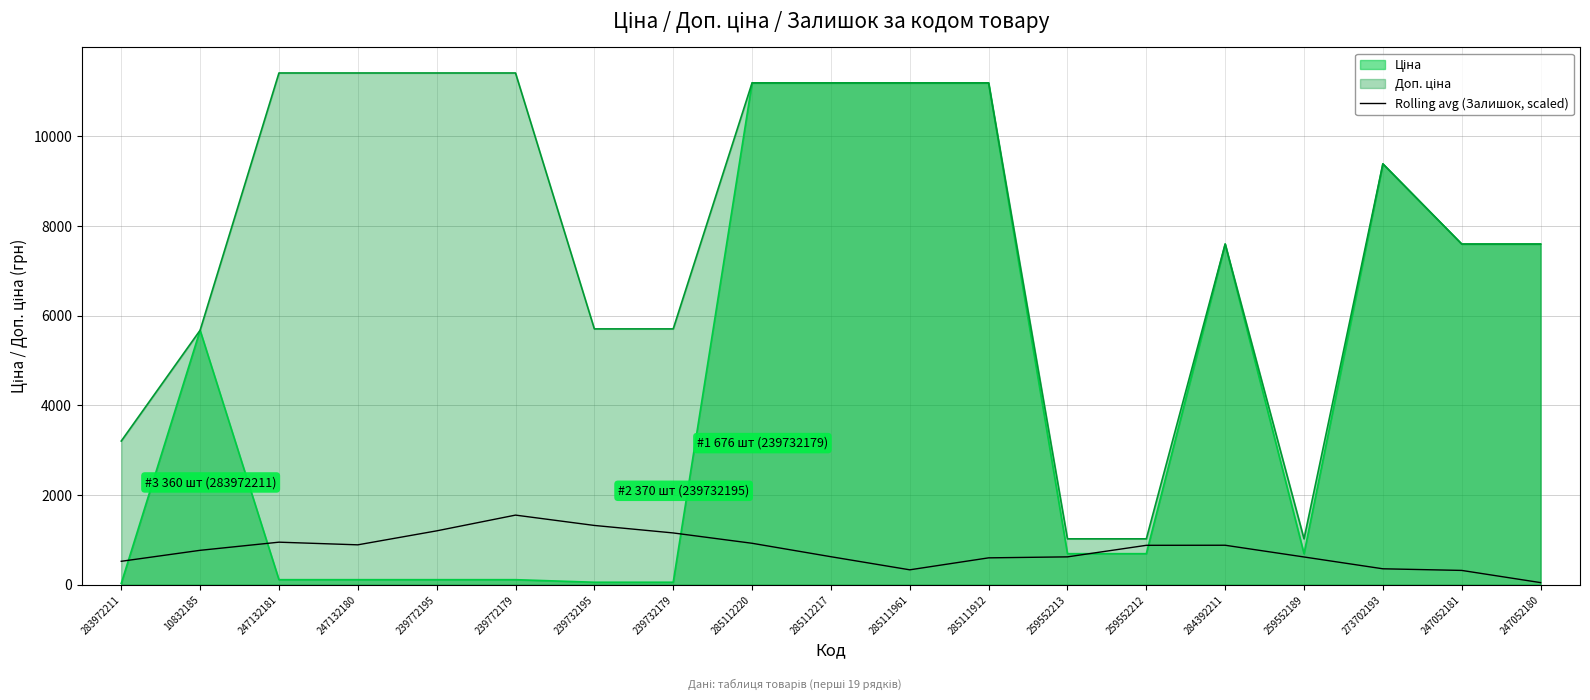

List the labels in order of value, largest first.

239772179, 239732195, 239772195, 239732179, 247132181, 285112220, 247132180, 284392211, 259552212, 10832185, 285112217, 259552213, 259552189, 285111912, 283972211, 273702193, 285111961, 247052181, 247052180